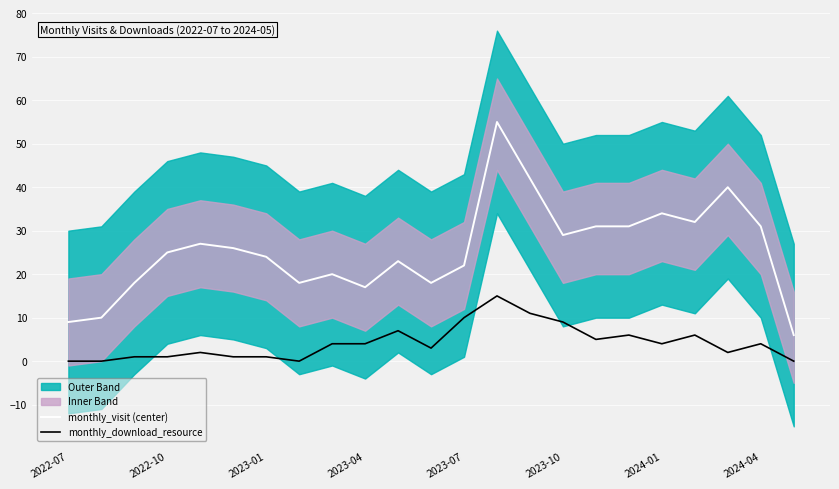

True or false: monthly_visit (center) and monthly_download_resource intersect in this chart.

False